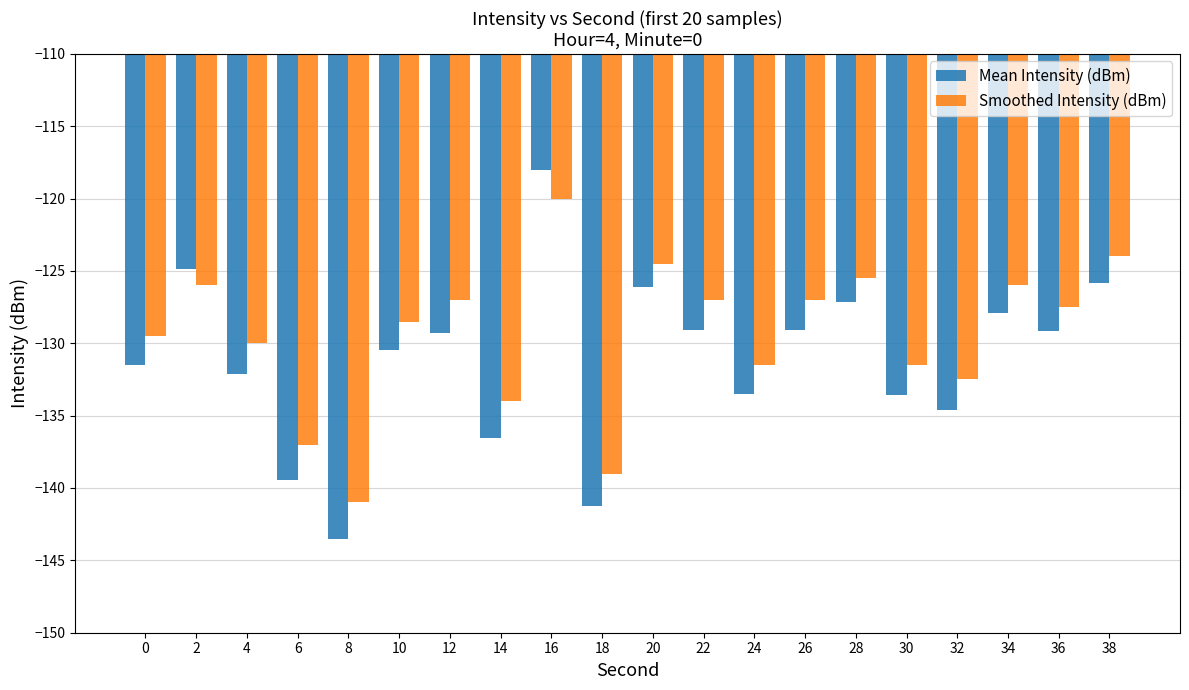

Which series has the widest spread of values?

Mean Intensity (dBm)